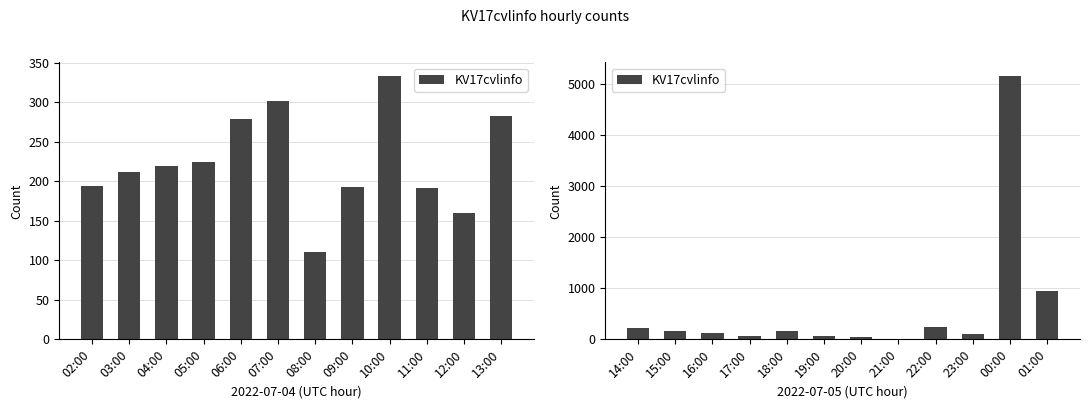

Does the chart contain stacked bars?

No